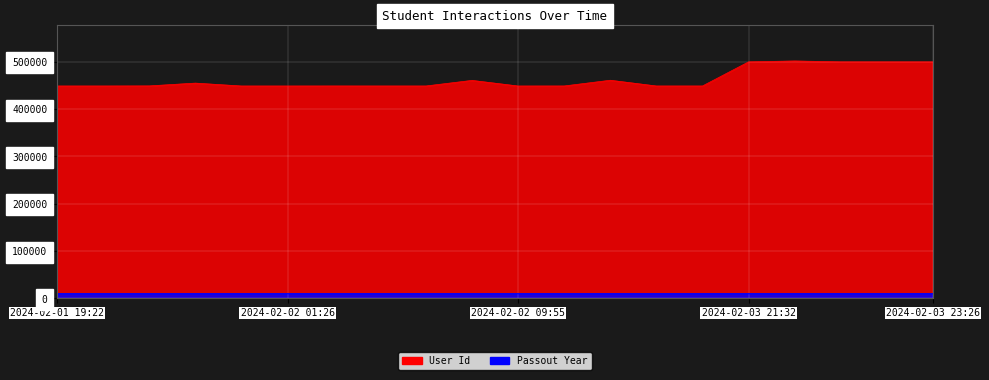

Reading right to left, extract all data points from this chart.

User Id: 2024-02-03 23:26=499972.0	2024-02-03 21:49=499974.0	2024-02-03 21:46=499958.0	2024-02-03 21:42=501844.0	2024-02-03 21:32=499963.0	2024-02-02 10:24=448981.0	2024-02-02 10:16=448958.0	2024-02-02 10:04=461069.0	2024-02-02 10:01=448997.0	2024-02-02 09:55=448928.0	2024-02-02 09:51=460760.0	2024-02-02 01:38=448957.0	2024-02-02 01:35=448964.0	2024-02-02 01:33=449006.0	2024-02-02 01:26=448934.0	2024-02-02 01:22=448946.0	2024-02-01 19:34=455028.0	2024-02-01 19:31=449138.0	2024-02-01 19:25=448960.0	2024-02-01 19:22=448943.0
Passout Year: 2024-02-03 23:26=10036.9	2024-02-03 21:49=10036.9	2024-02-03 21:46=10036.9	2024-02-03 21:42=10036.9	2024-02-03 21:32=10036.9	2024-02-02 10:24=10027.0	2024-02-02 10:16=10027.0	2024-02-02 10:04=10027.0	2024-02-02 10:01=10027.0	2024-02-02 09:55=10027.0	2024-02-02 09:51=10027.0	2024-02-02 01:38=10027.0	2024-02-02 01:35=10027.0	2024-02-02 01:33=10027.0	2024-02-02 01:26=10027.0	2024-02-02 01:22=10027.0	2024-02-01 19:34=10027.0	2024-02-01 19:31=10027.0	2024-02-01 19:25=10027.0	2024-02-01 19:22=10027.0